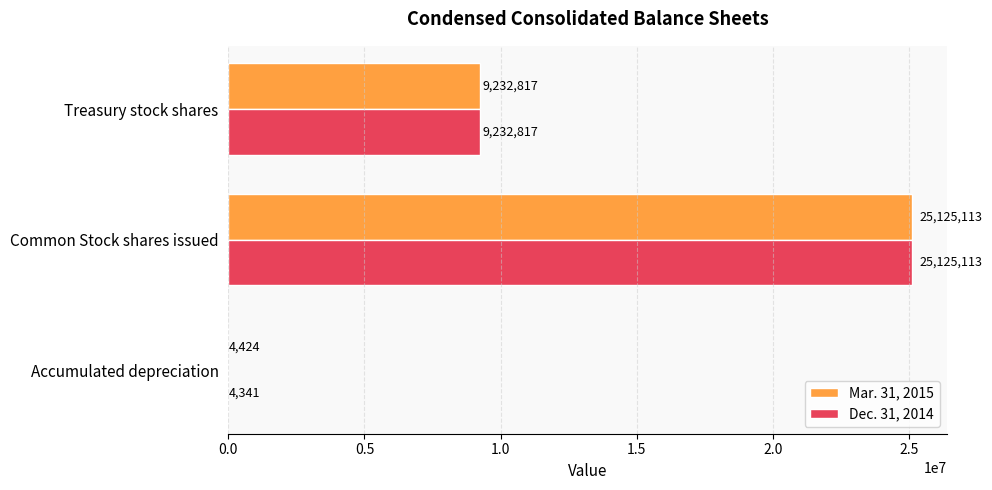

Which series has the largest range (max minus min)?

Dec. 31, 2014